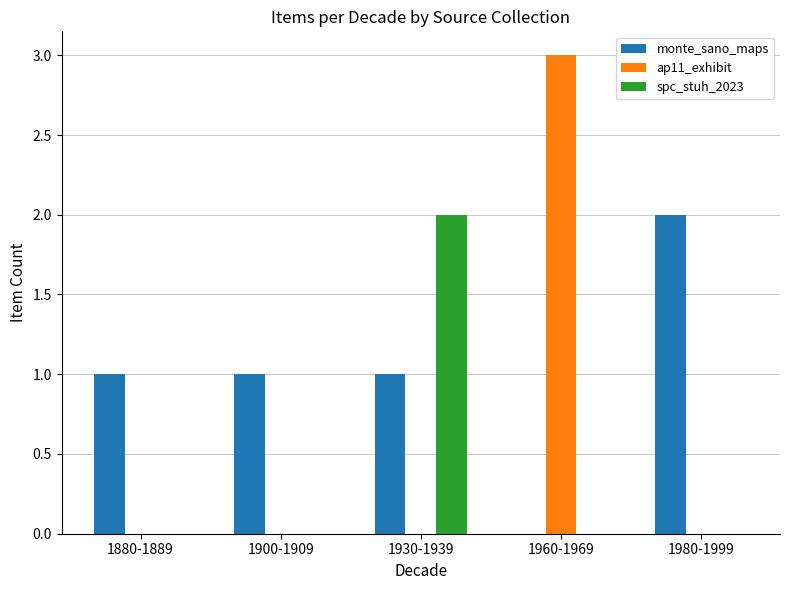

Between 1880-1889 and 1930-1939, which series saw the biggest shift?

spc_stuh_2023